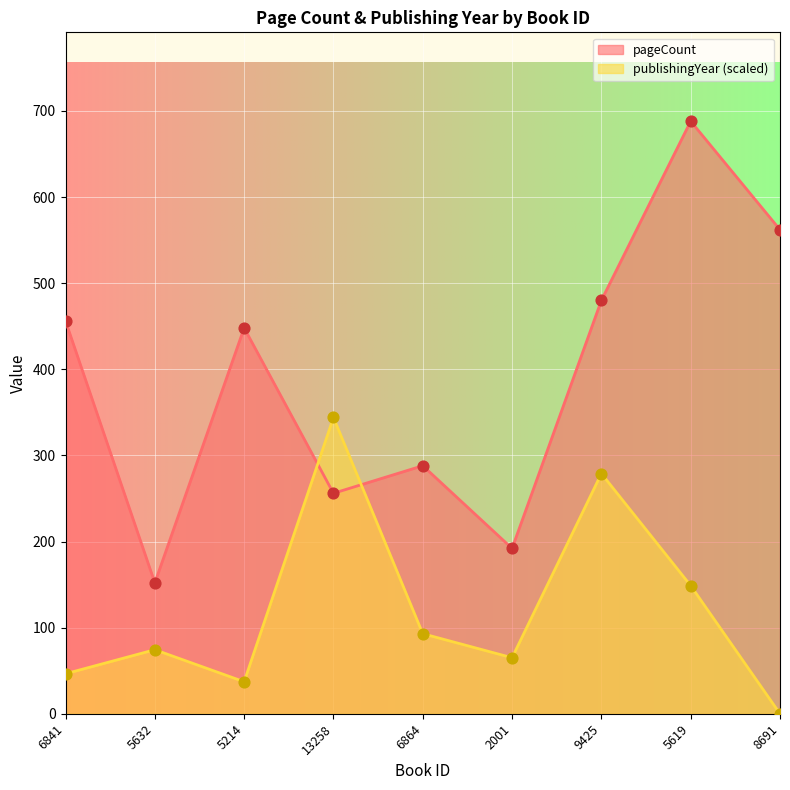

Which series reaches the maximum Y coordinate?

pageCount